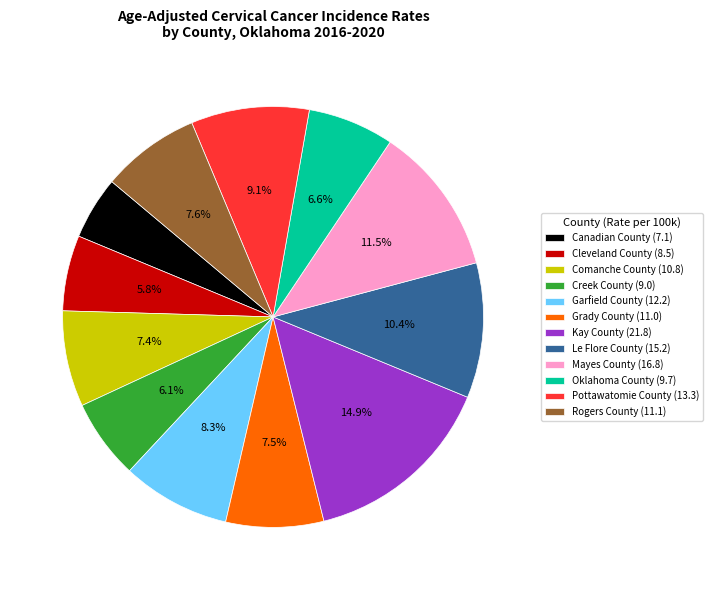

To the nearest percent, what percentage of the pie is Rogers County?

8%